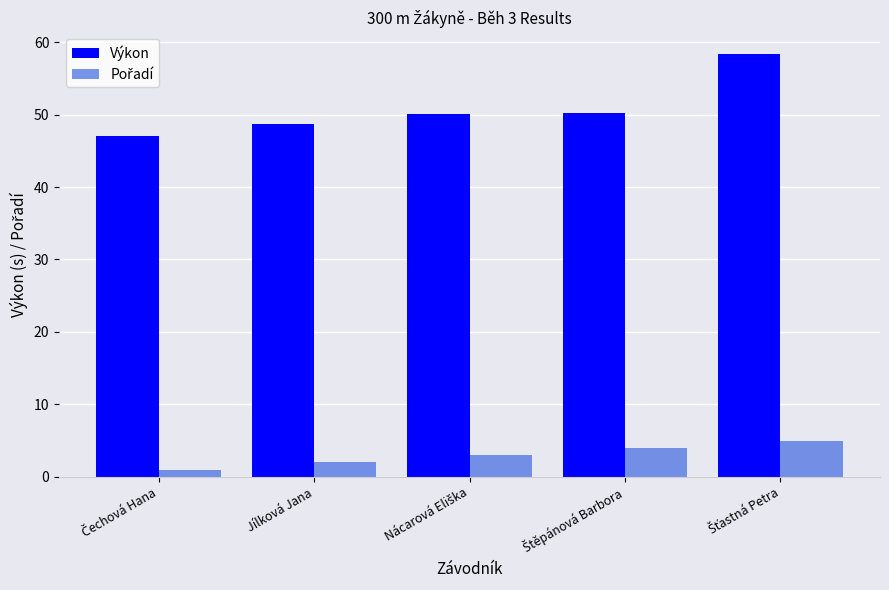

What is the maximum value shown in the chart?

58.4